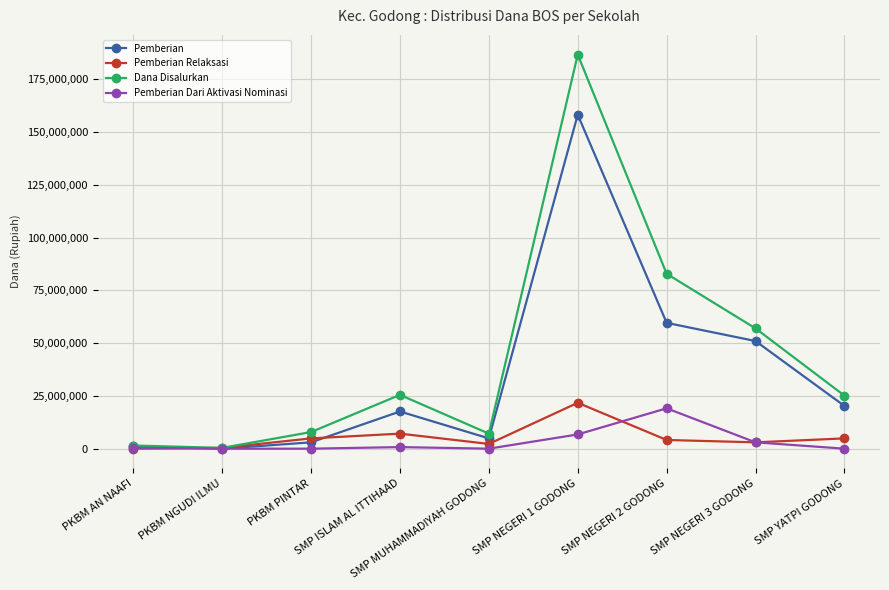

Where is the first local maximum for Dana Disalurkan?

SMP ISLAM AL ITTIHAAD